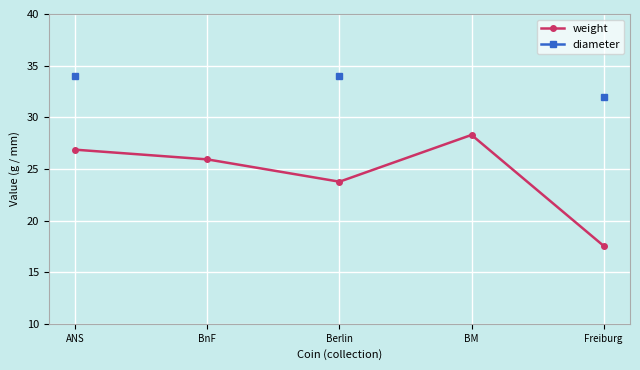

The weight series shows 9.3 at ANS. True or false?

False